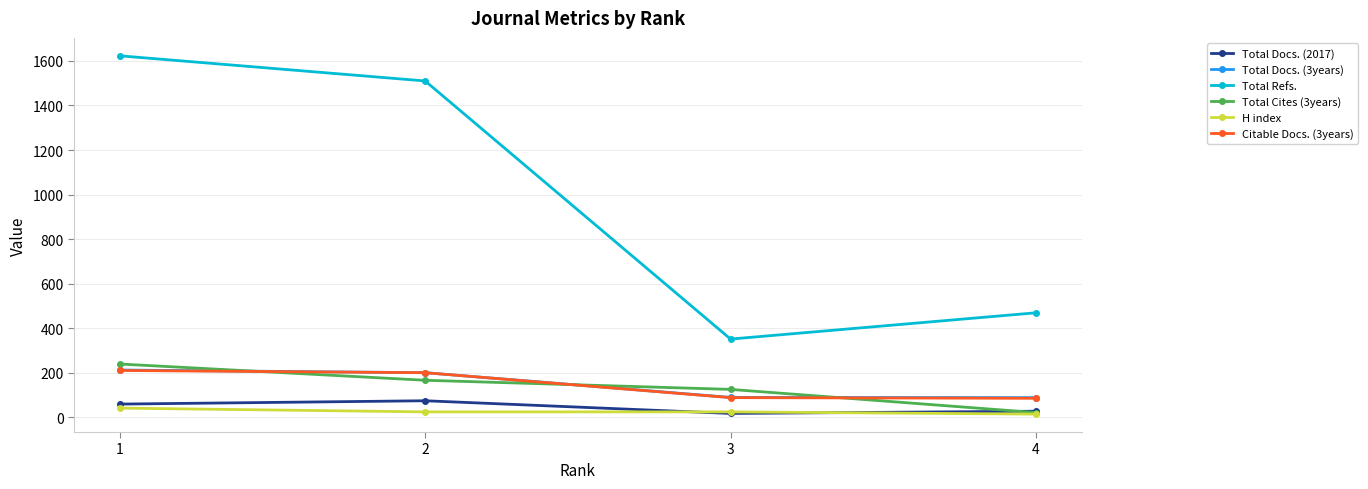

List the labels in order of Total Refs. value, largest first.

1, 2, 4, 3